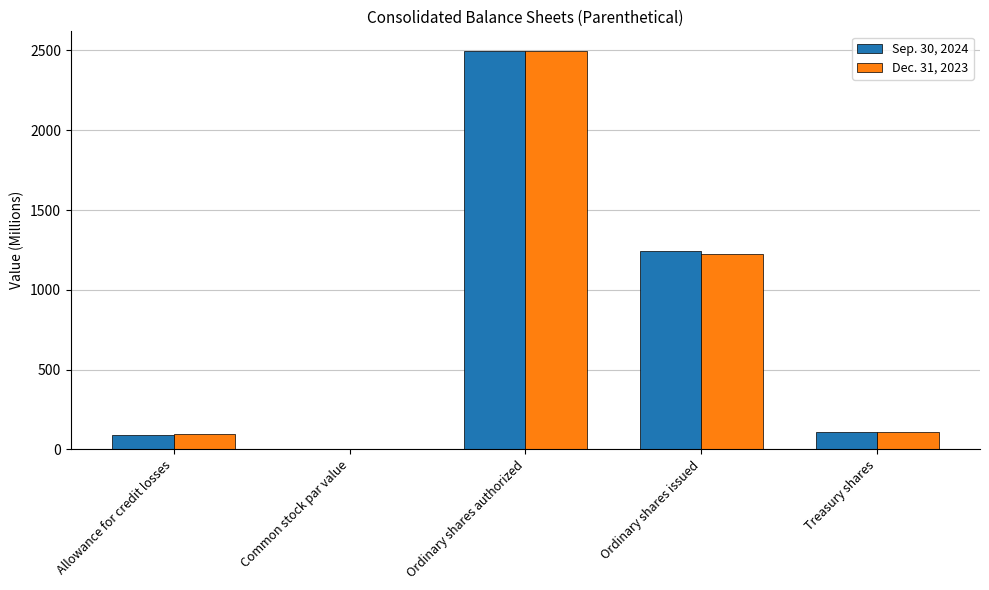

What is the approximate value of Sep. 30, 2024 at Allowance for credit losses?

91.0